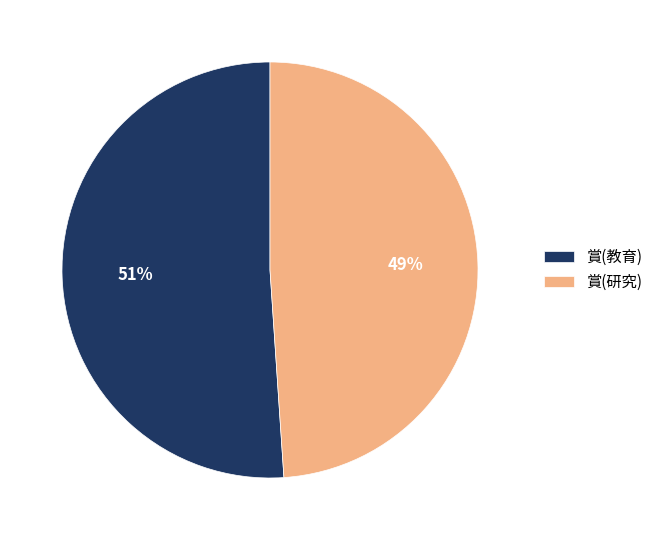

Rank the categories by value from lowest to highest.

賞(研究), 賞(教育)